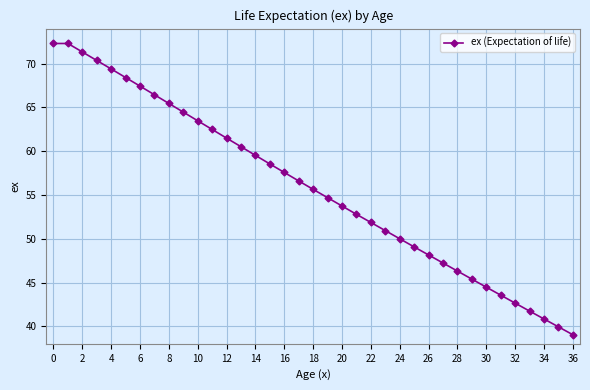

Does the chart have visible grid lines?

Yes